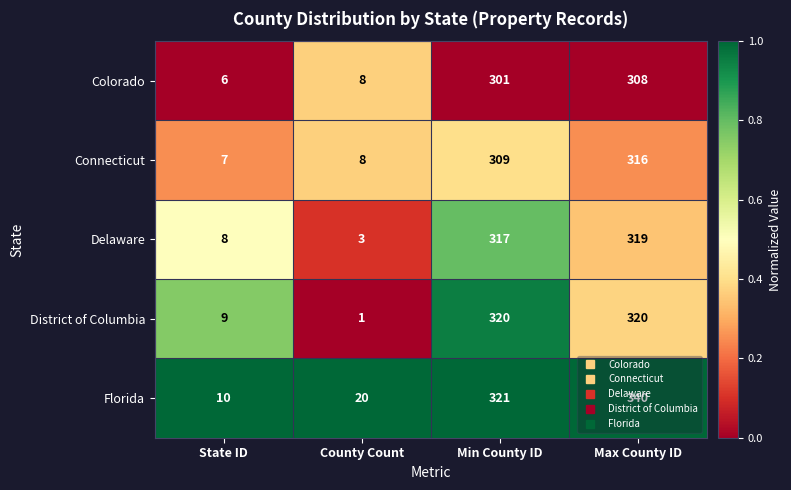

List the labels in order of Colorado value, largest first.

Max County ID, Min County ID, County Count, State ID